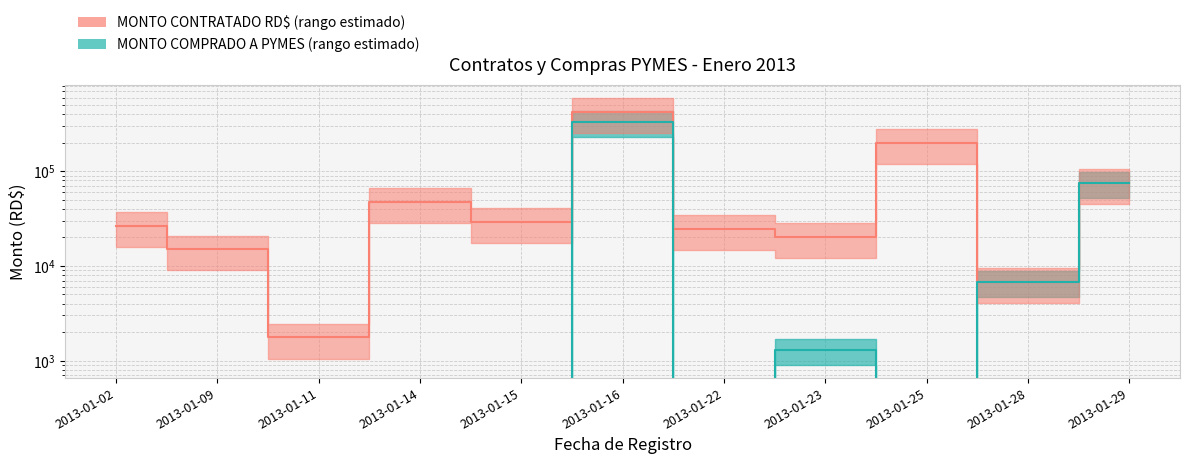

True or false: MONTO CONTRATADO (RD$) and MONTO COMPRADO A PYMES intersect in this chart.

False